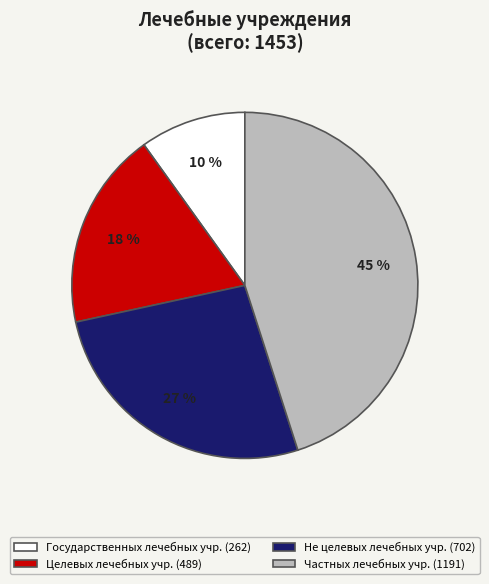

Which slice is the smallest?

Государственных лечебных учр. (262)